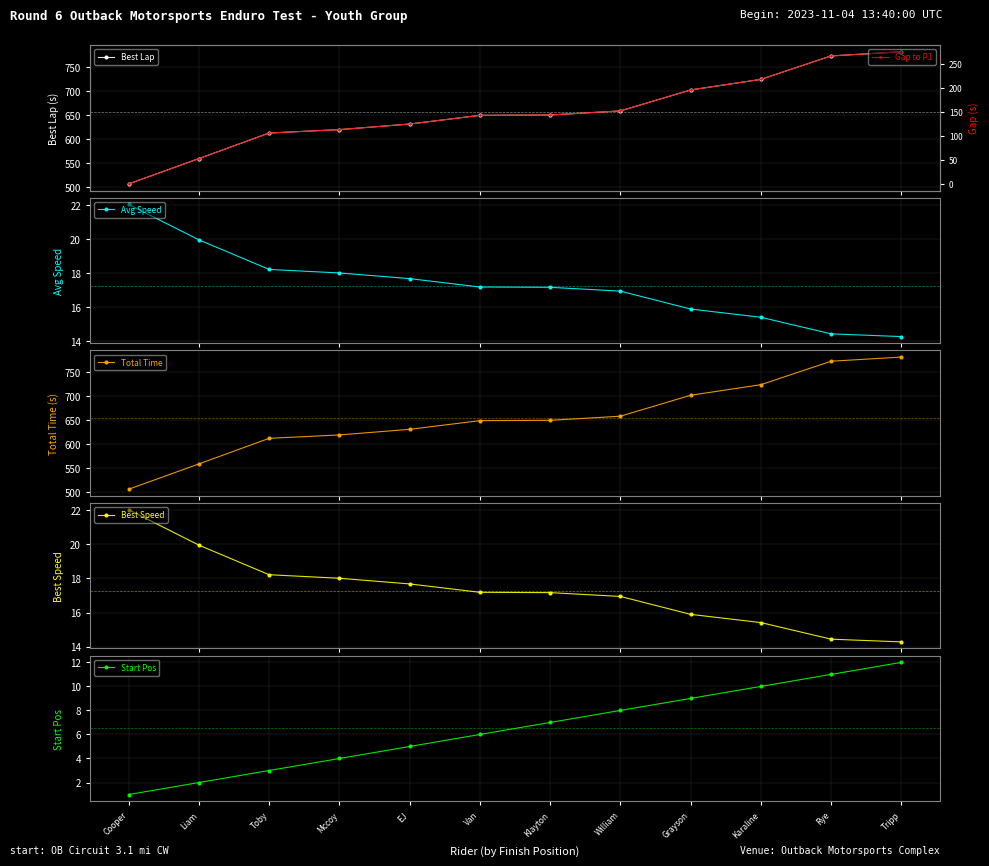

At which label is Gap to P1 closest to 137?

Van